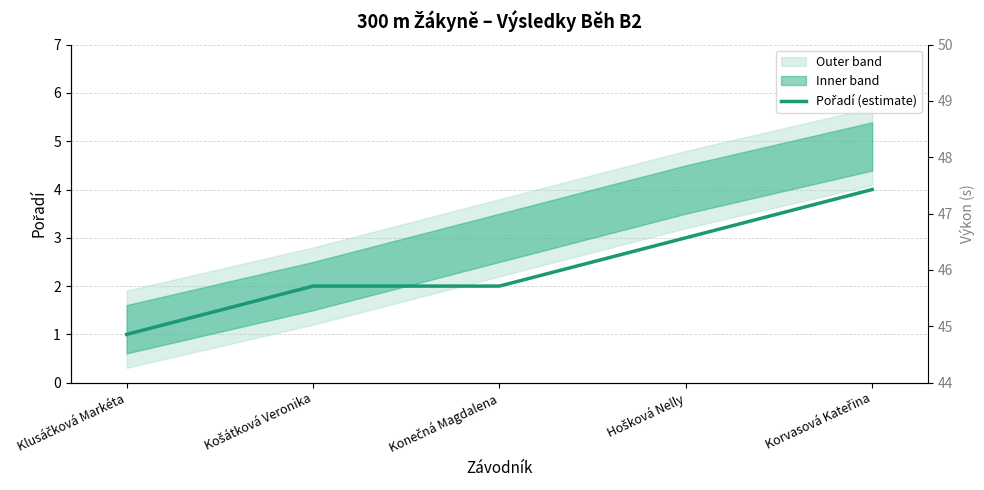

What is the difference between the values at Korvasová Kateřina and Klusáčková Markéta?

3